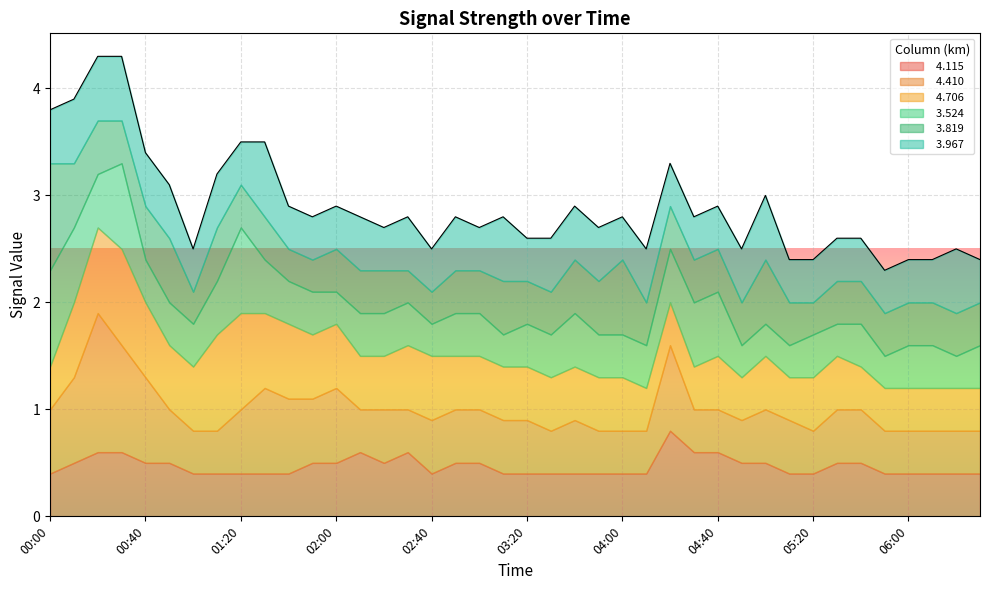

How many categories are shown in the chart?

40